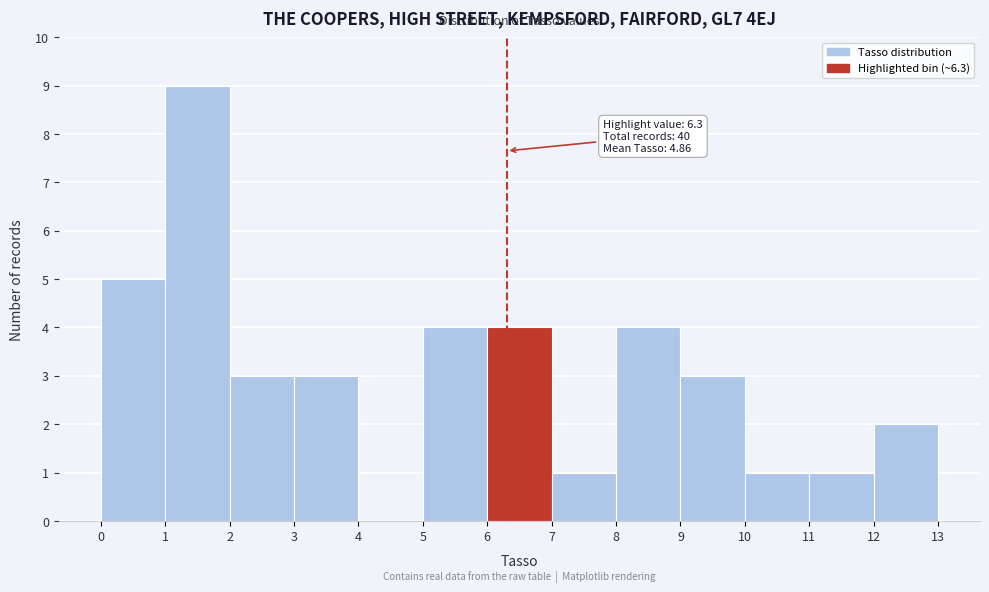

Over which range of the x-axis is the bar tallest?

1 to 2